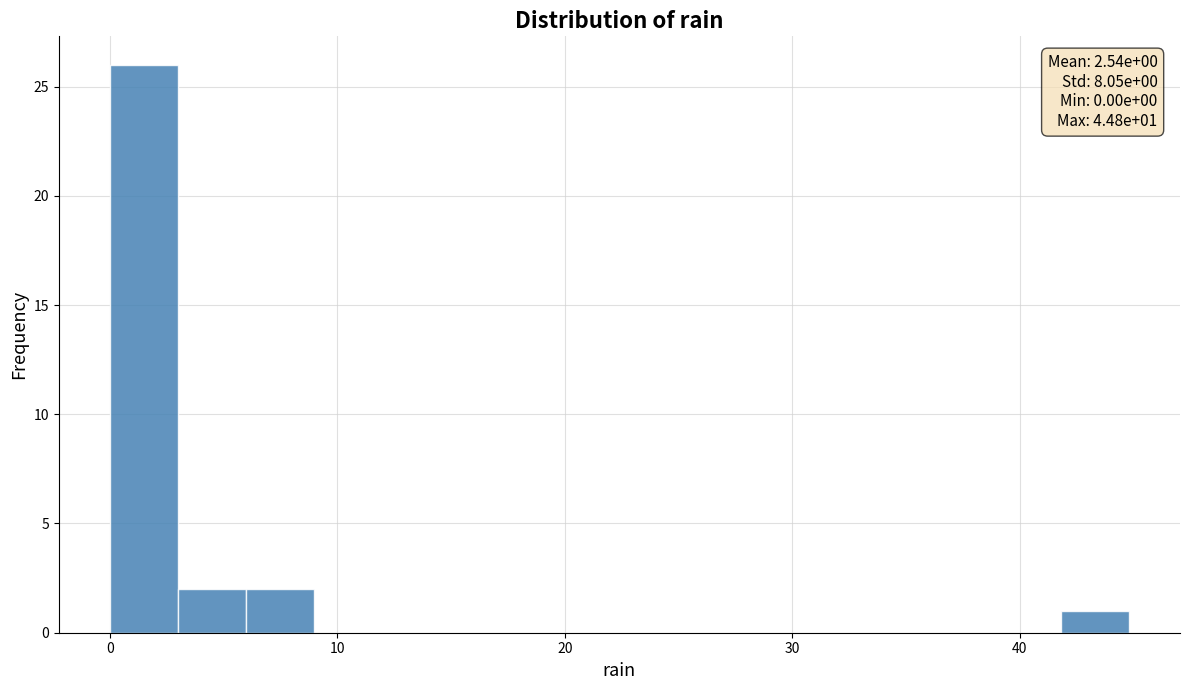

Around what value on the x-axis is the tallest bar? Give the approximate position of its centre, as read against the axis.

1